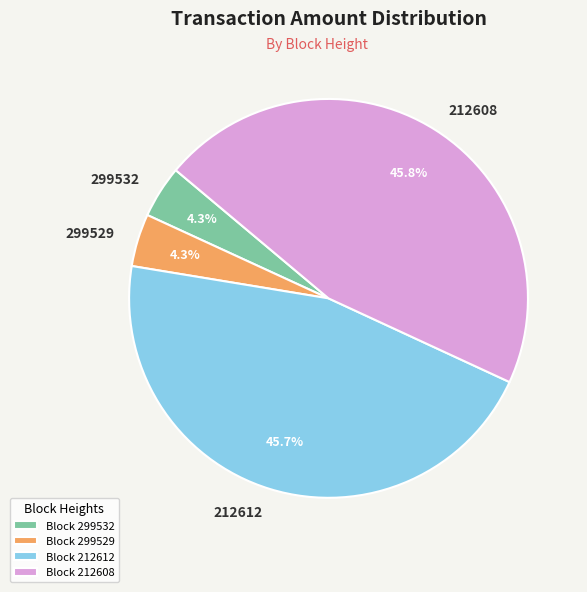

Is there any slice that represents more than half of the pie?

No